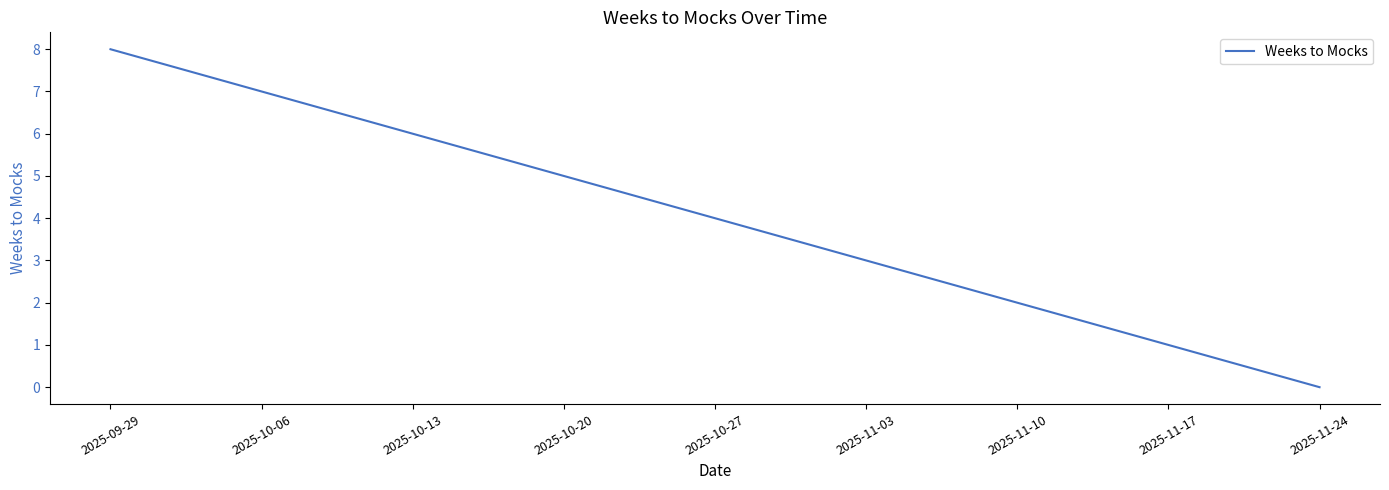

True or false: the data has more than 1 interior local peaks.

False